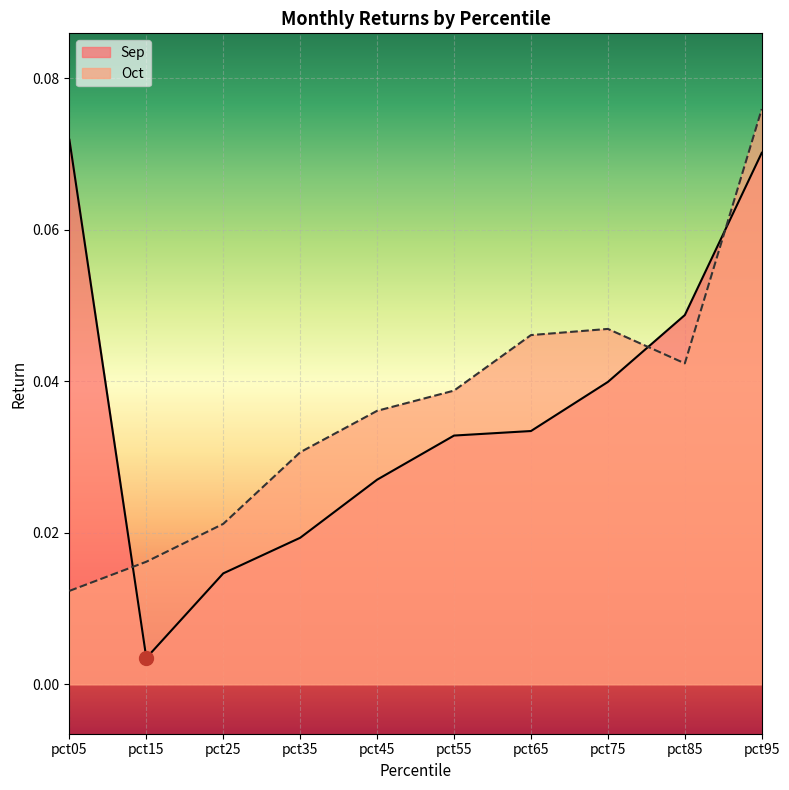

What is the highest value of the Oct series?

0.1